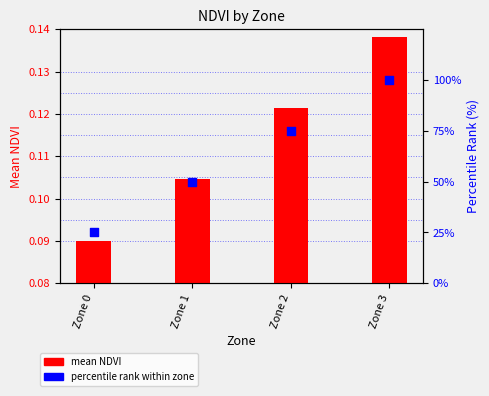

Which series contains the highest Y value?

percentile rank